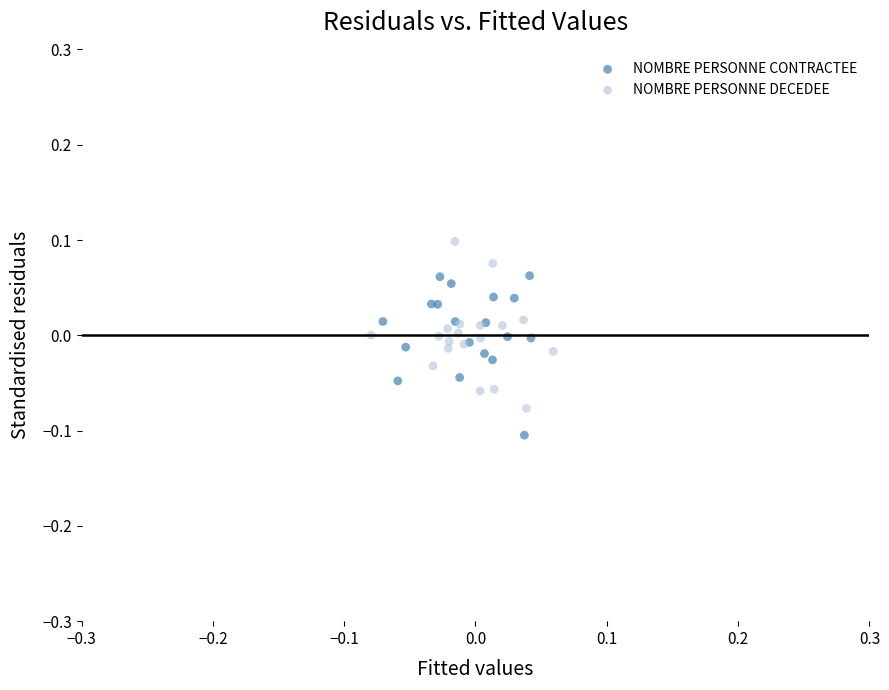

Which series reaches the maximum Y coordinate?

NOMBRE PERSONNE DECEDEE